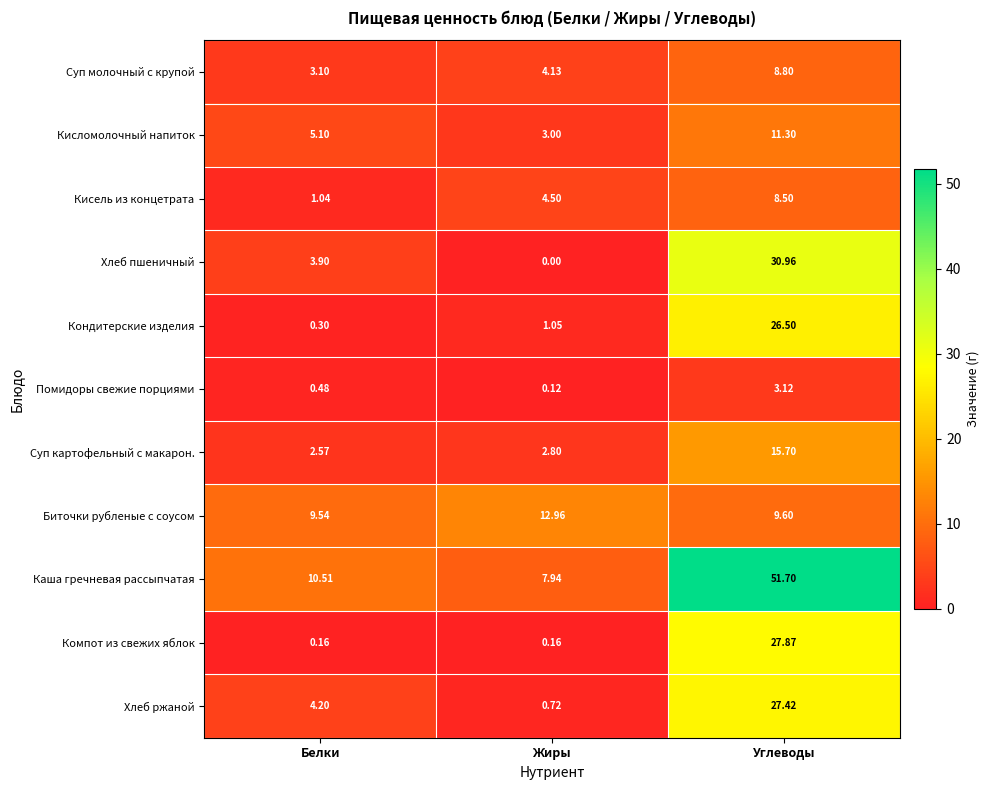

Which series has the largest range (max minus min)?

Каша гречневая рассыпчатая